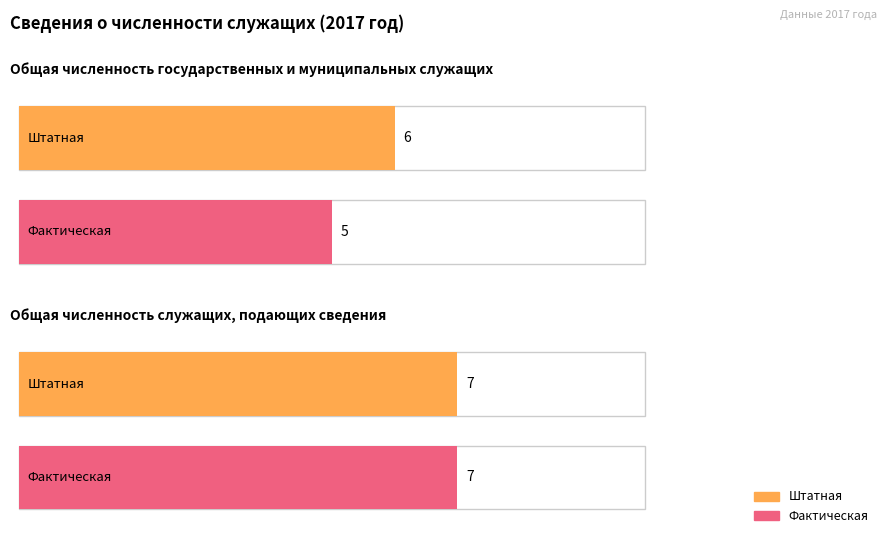

Is the value of Штатная at Общая численность государственных и муниципальных служащих greater than the value of Фактическая at Общая численность государственных и муниципальных служащих?

Yes